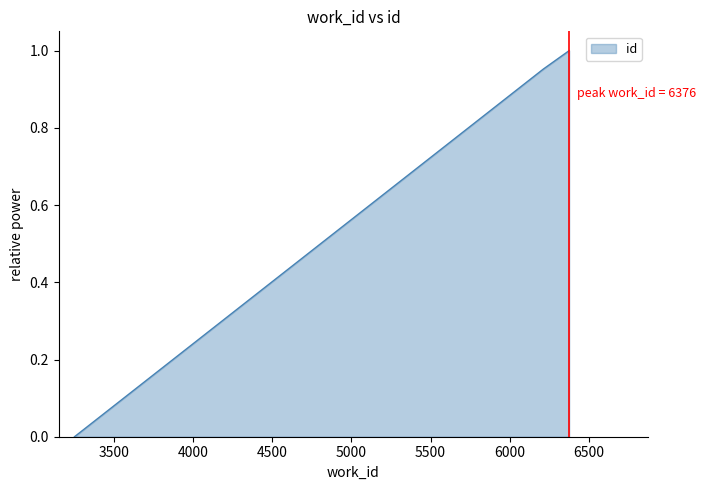

What is the average value?

0.5